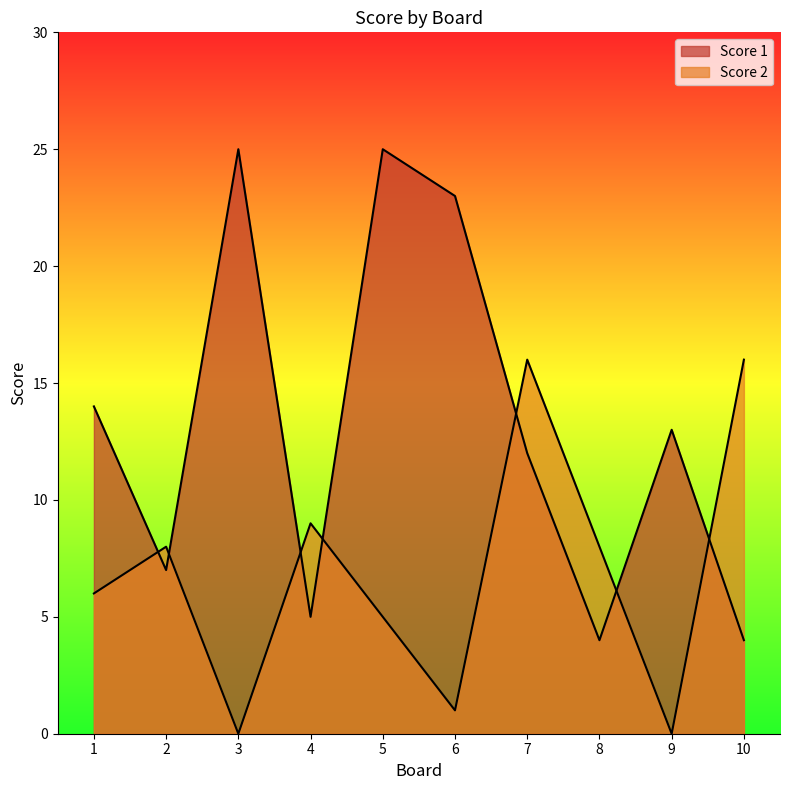

What is the lowest value of the Score 1 series?

4